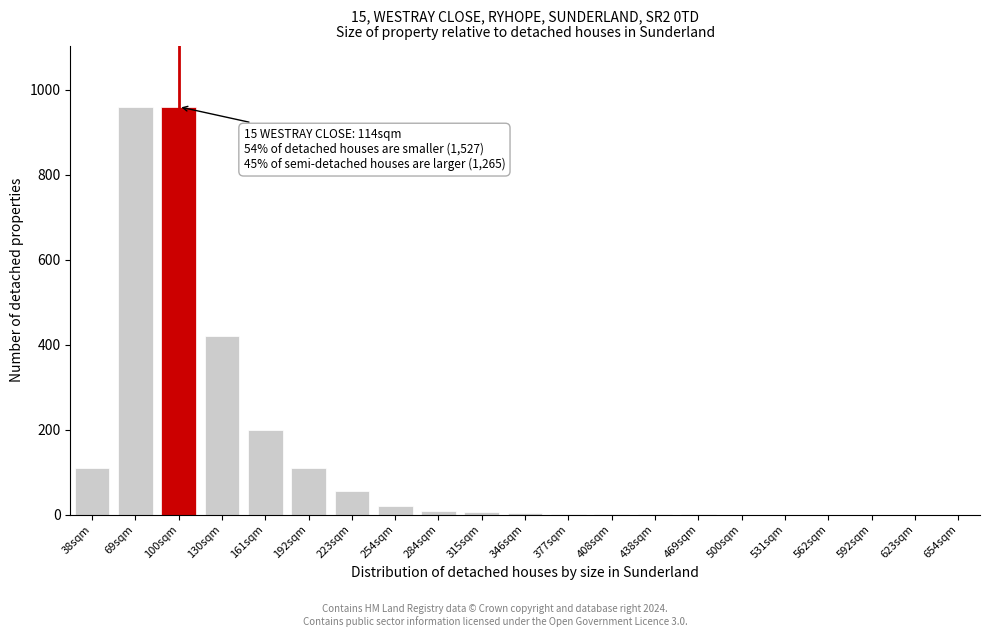

What is the sum of all values?

2856